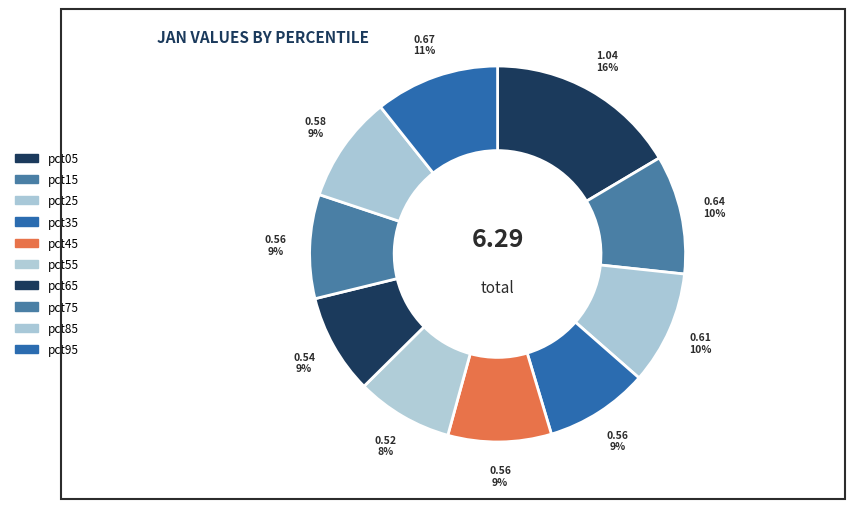

How many segments does this pie chart have?

10